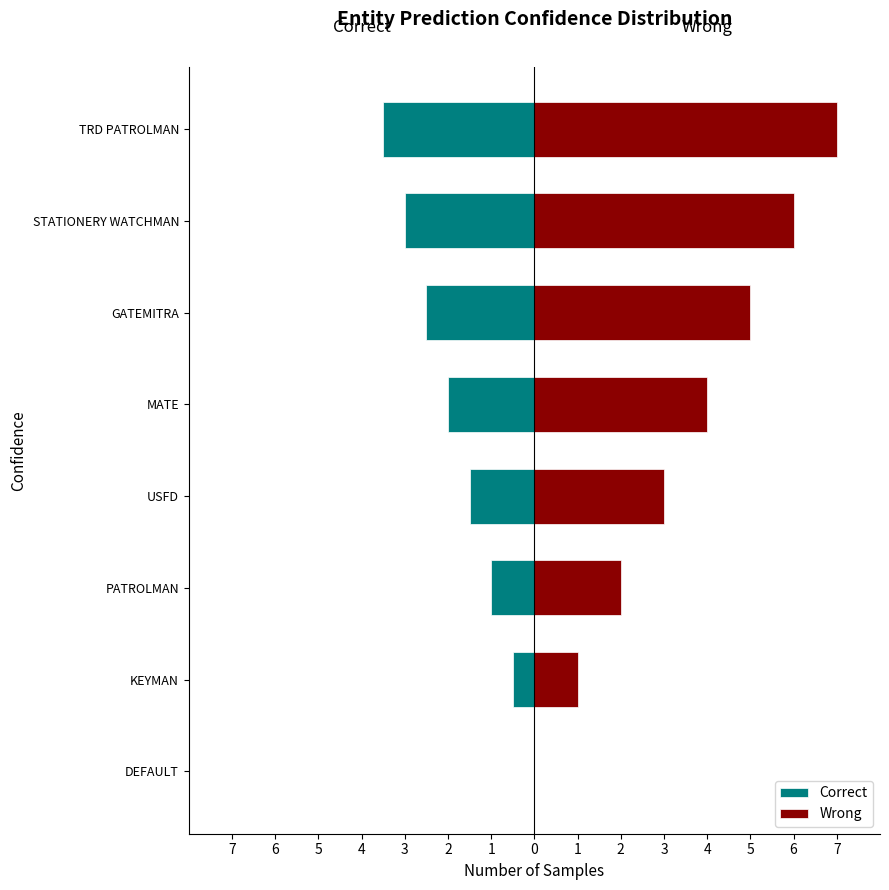

What is the value of the Wrong bar at the 4th from the left?

3.0